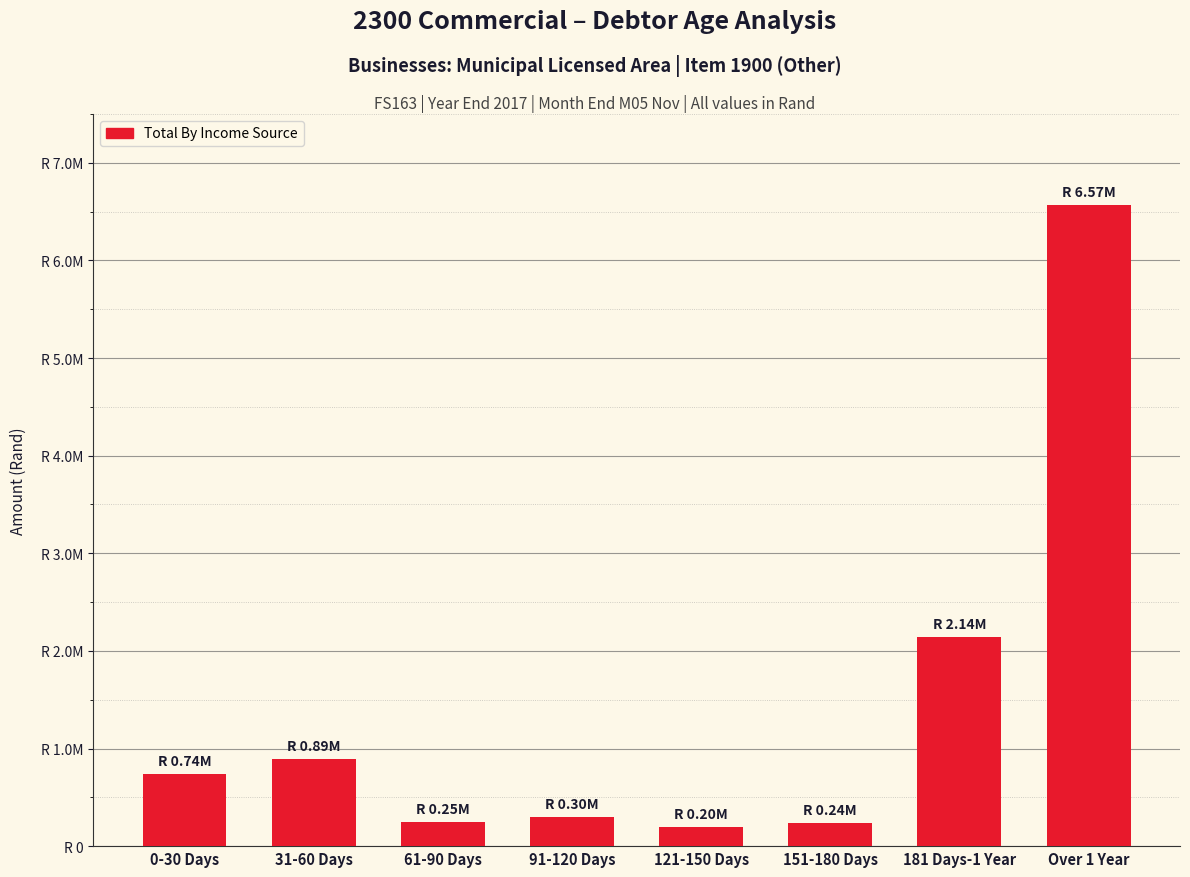

Reading right to left, extract all data points from this chart.

6571950	2144468	237893	198175	302915	251724	890160	739361